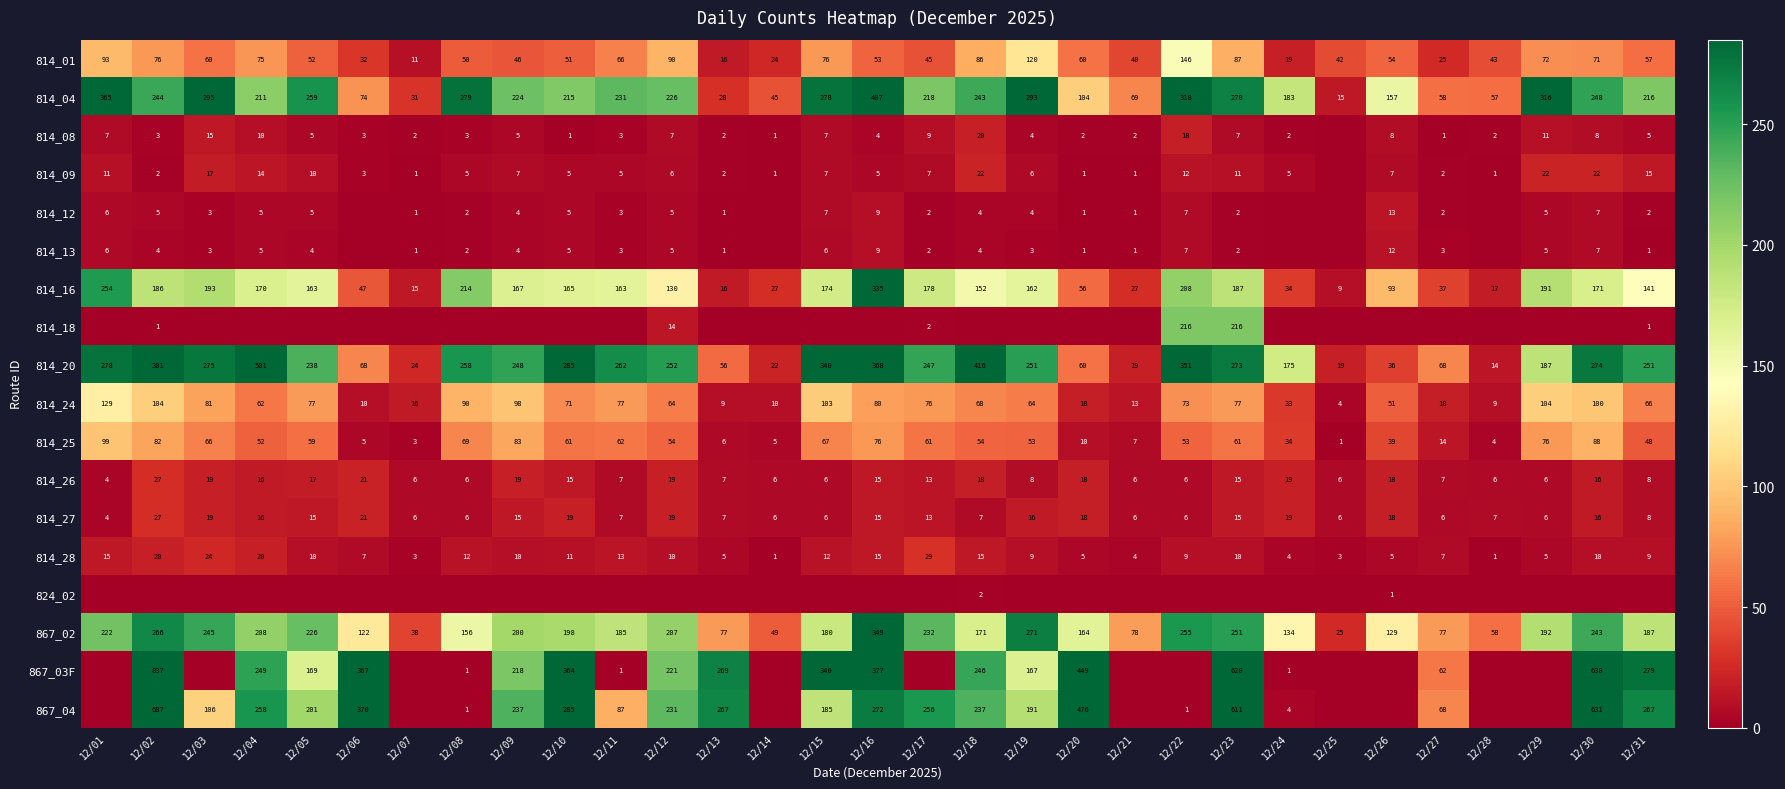

The 814_12 series shows 13 at 12/16. True or false?

False